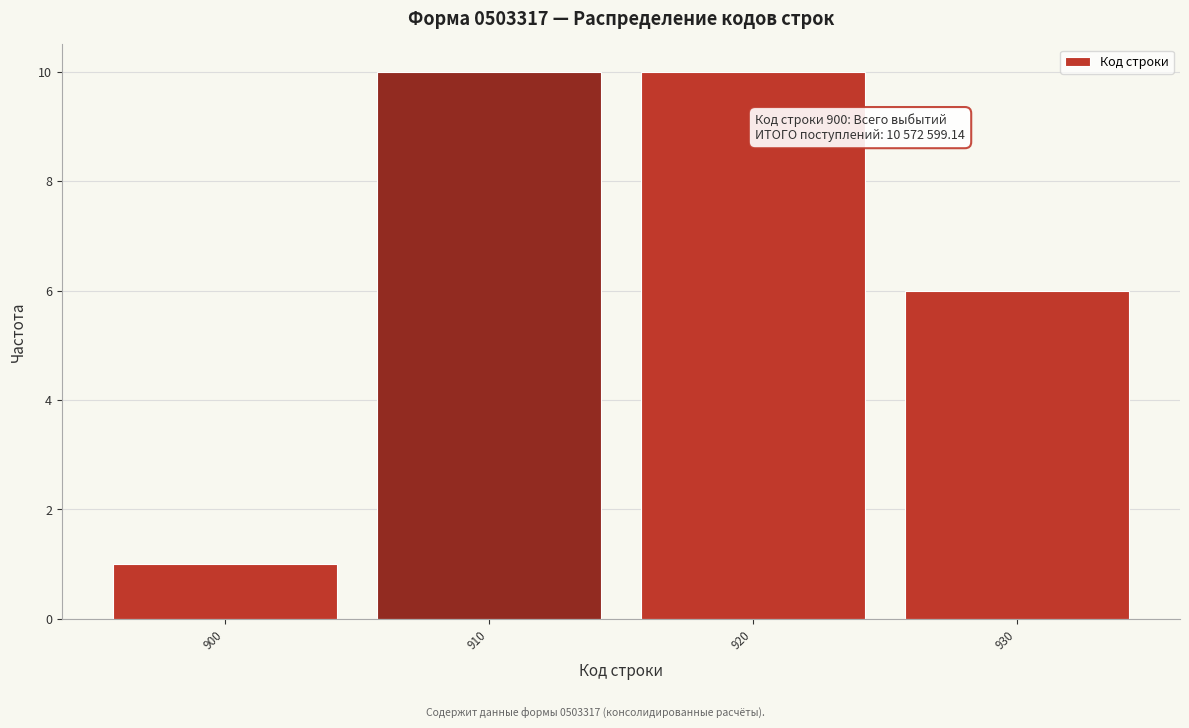

Reading left to right, transcribe all the data shown in this chart.

1	10	10	6